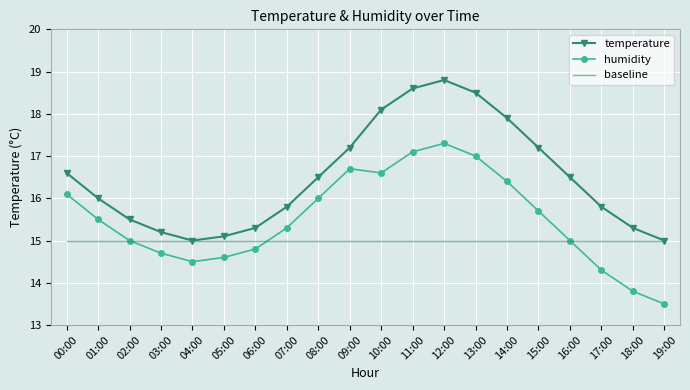

What is the smallest value displayed?

13.5